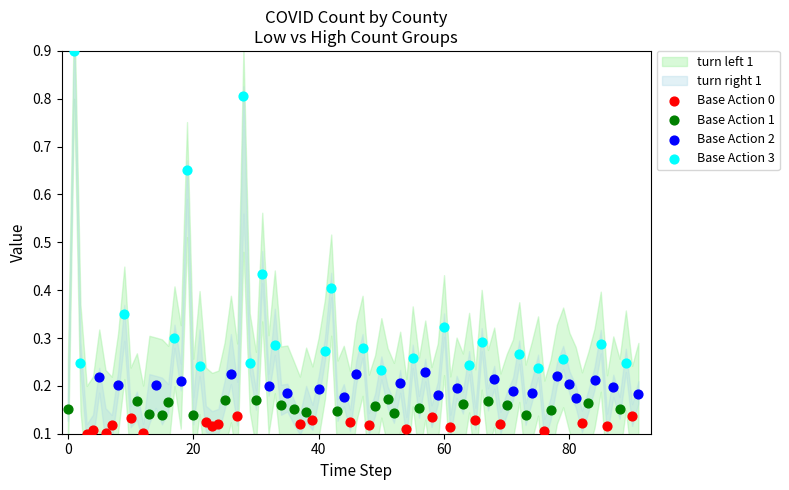

Which series contains the highest Y value?

Base Action 3